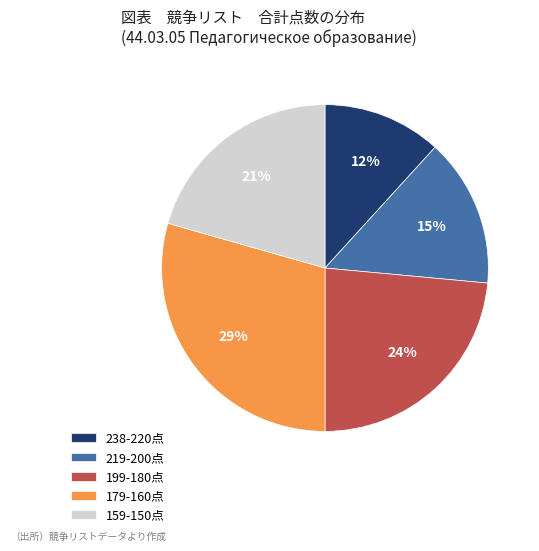

To the nearest percent, what is the average slice percentage?

20%